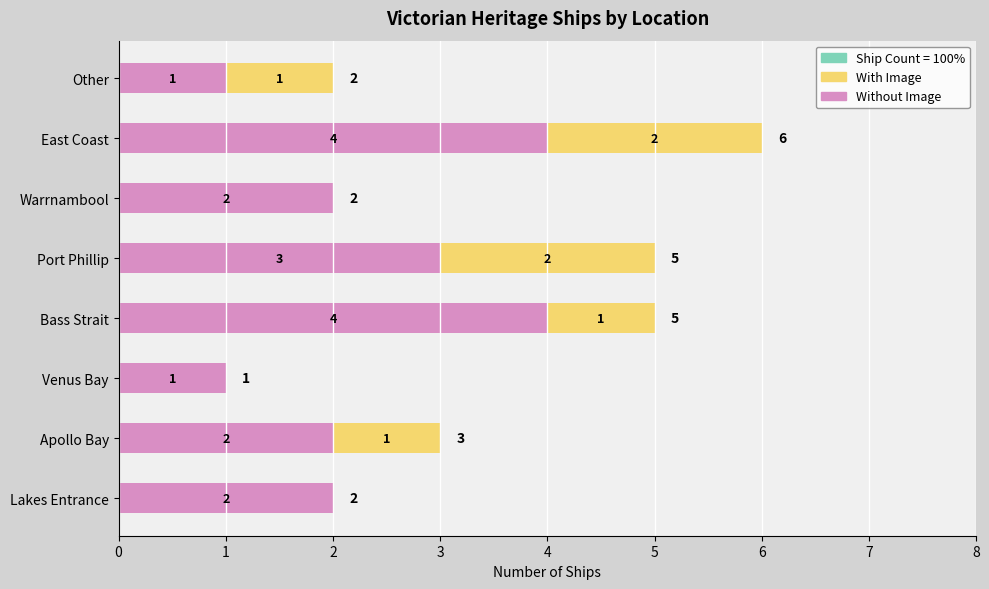

What is the value of the Without Image bar at the 7th from the left?

4